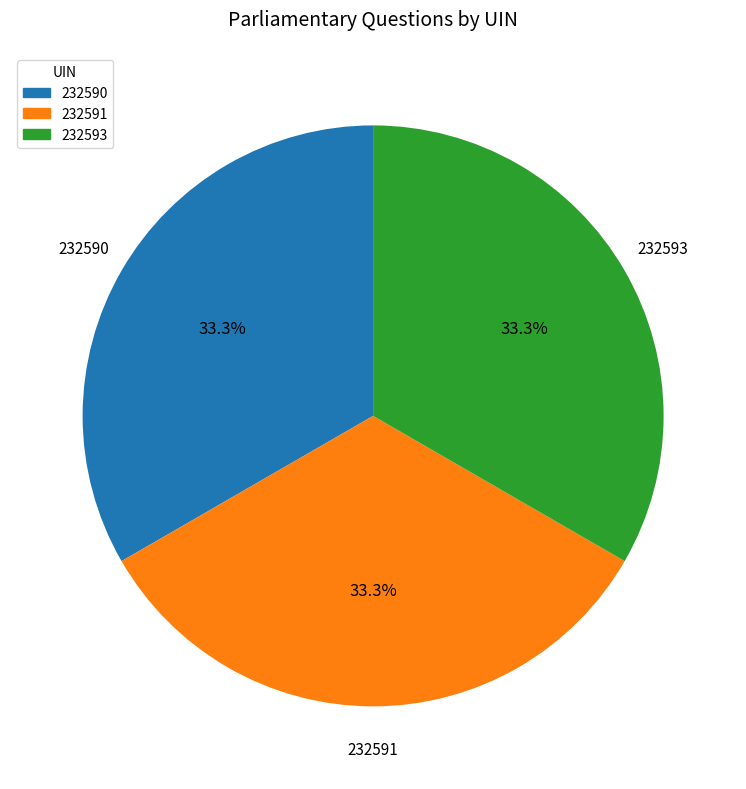

What percentage is the 232593 slice, to the nearest percent?

33%